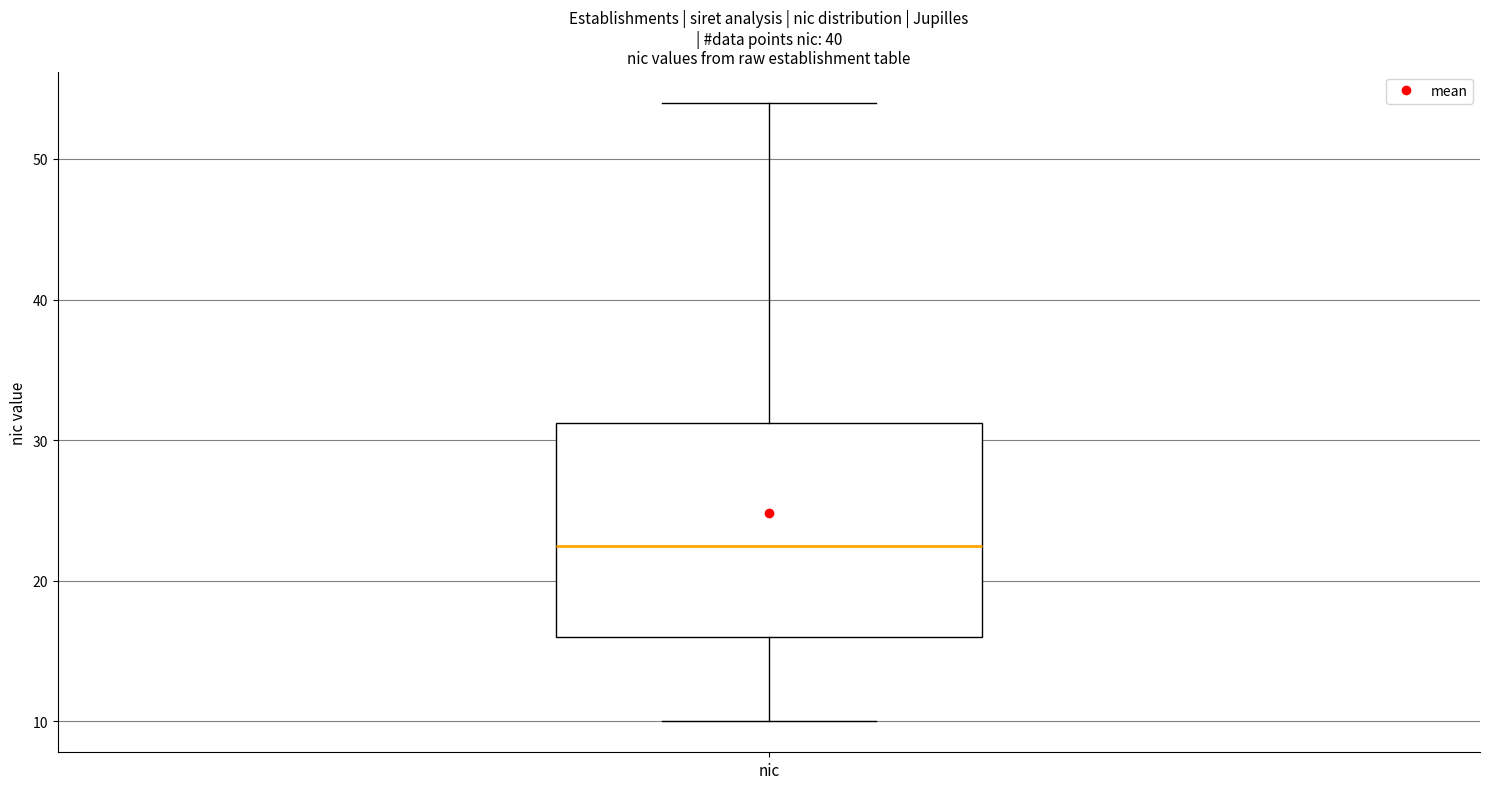

Transcribe this box plot: give where the median line is, the range the box spans, and where the two whiskers end, as read against the y-axis. The values are not printed on the chart, so give them approximately, as read against the axis.

median 23, box 16 to 31, whiskers 10 to 54